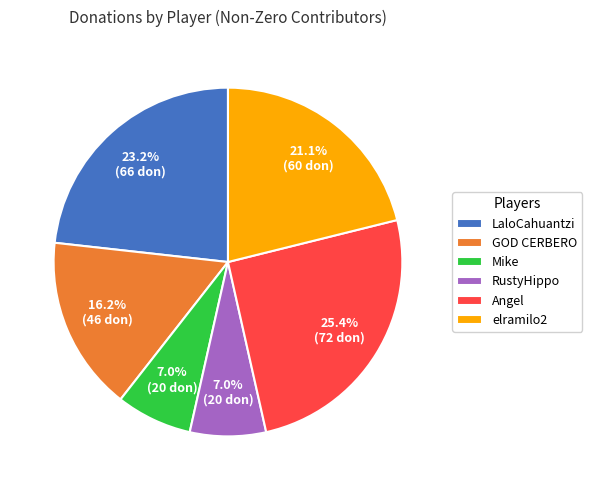

Do Mike and Angel together represent more than half of the pie?

No